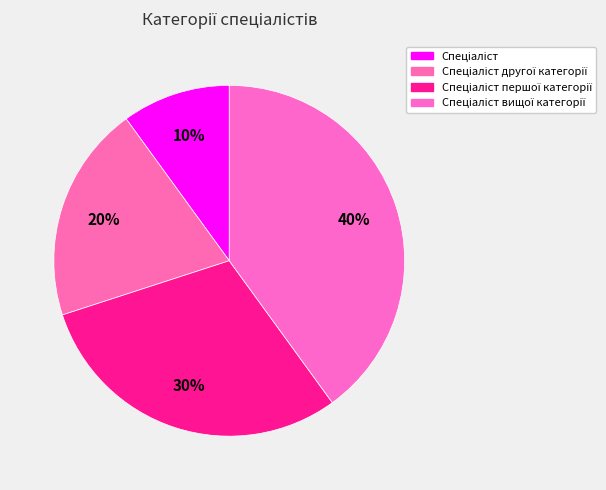

Which slice is the smallest?

Спеціаліст